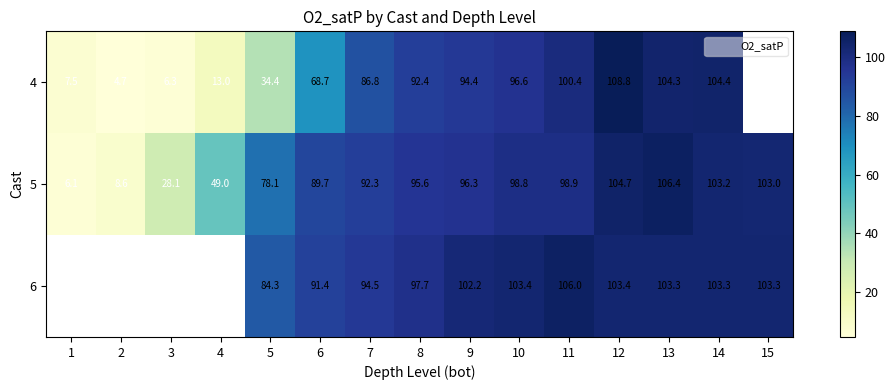

Count the number of data series in this chart.

3